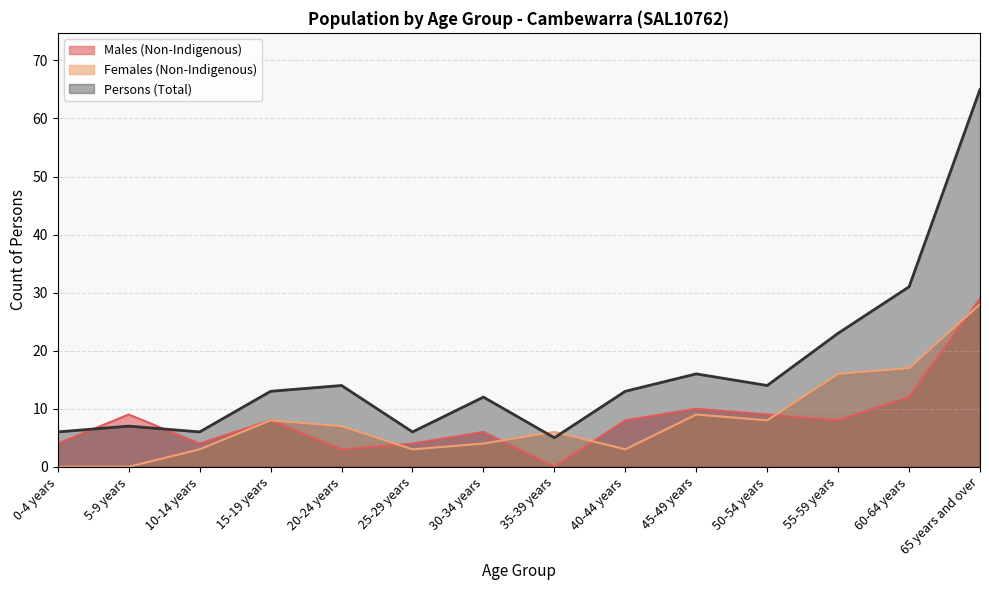

At which label does Females (Non-Indigenous) first exceed 7?

15-19 years